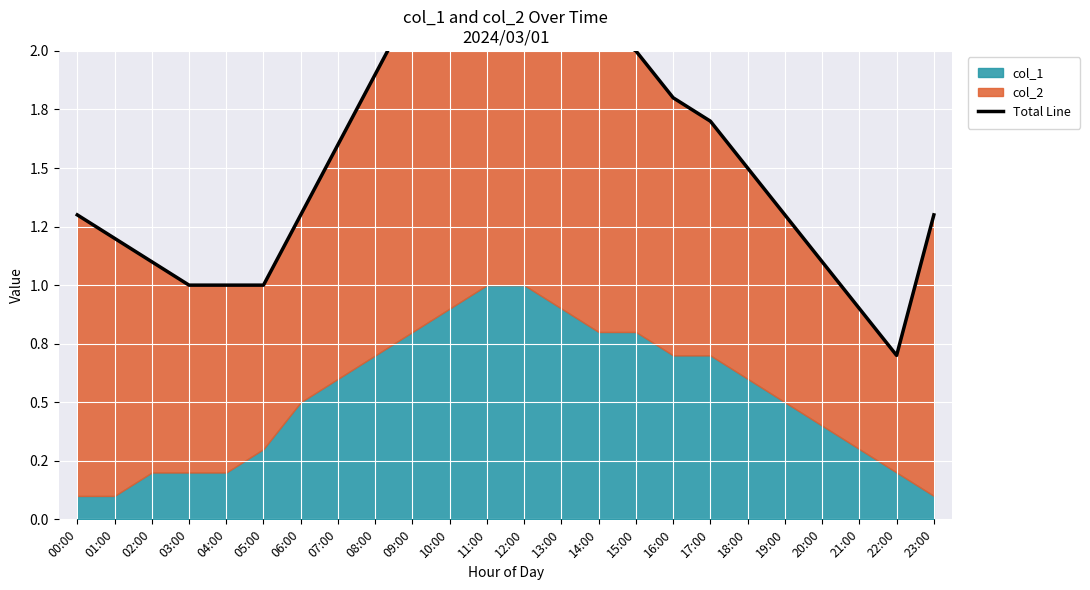

At which category does the data reach its first local peak?

11:00